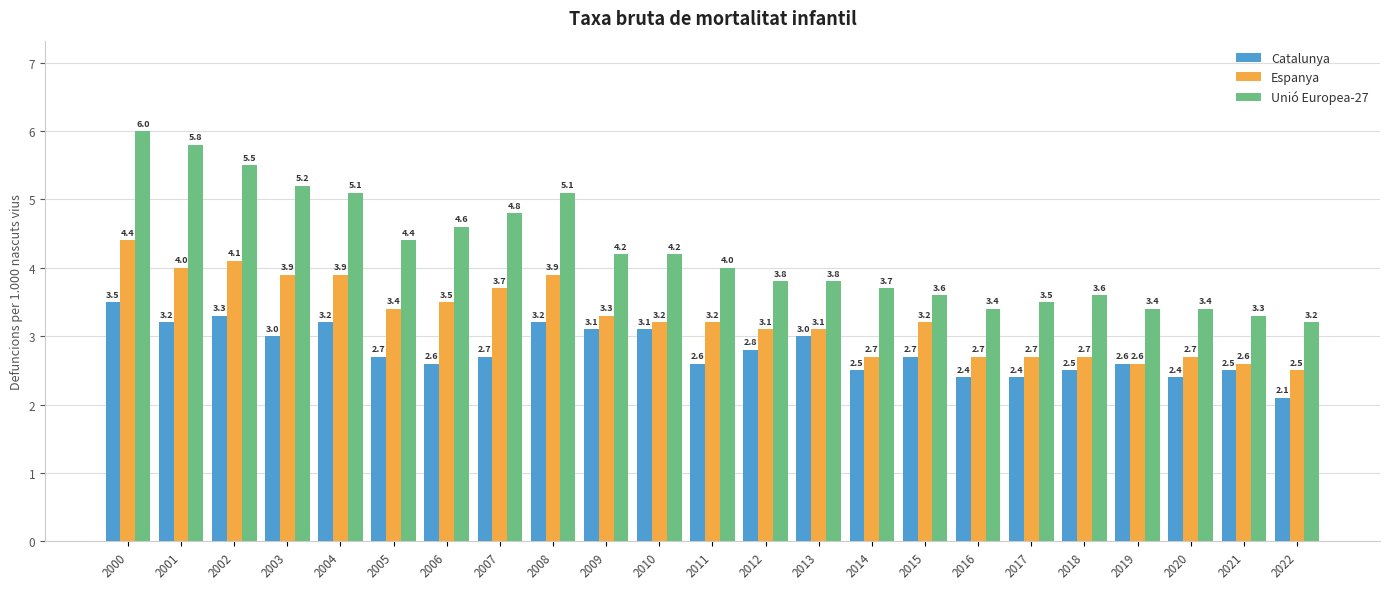

Which category has the lowest value in the Catalunya series?

2022